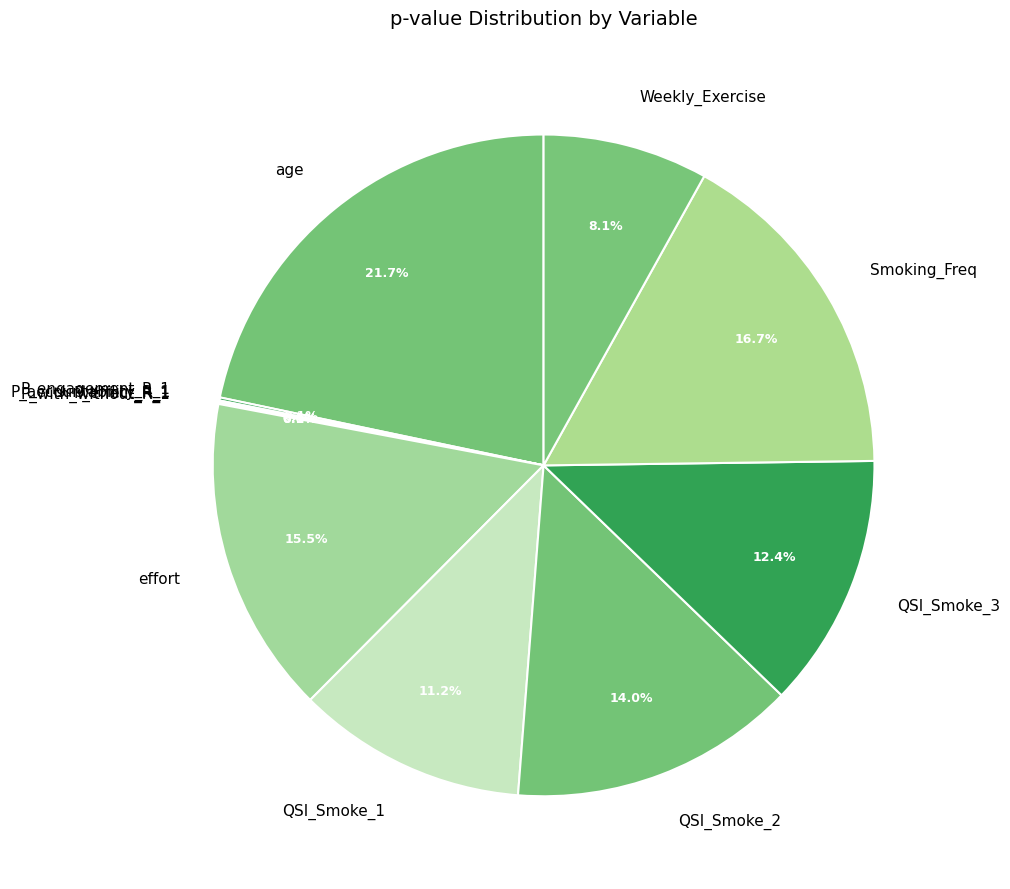

Does Weekly_Exercise represent more than half of the total?

No